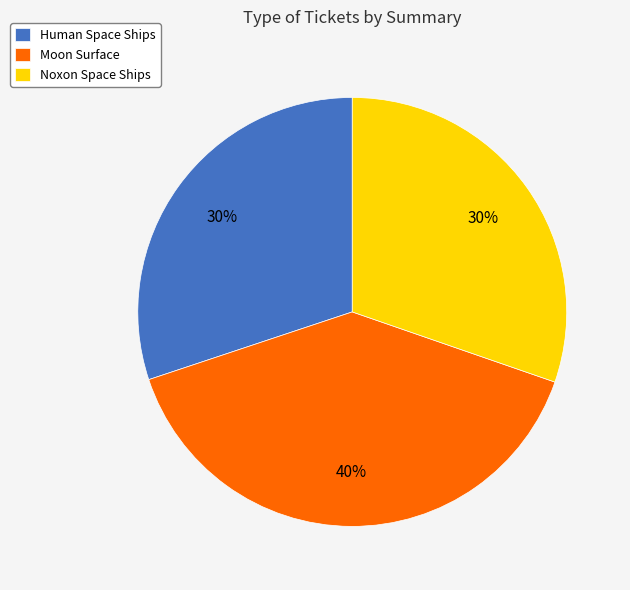

Approximately how many times larger is the value at Noxon Space Ships compared to Human Space Ships?

1.0